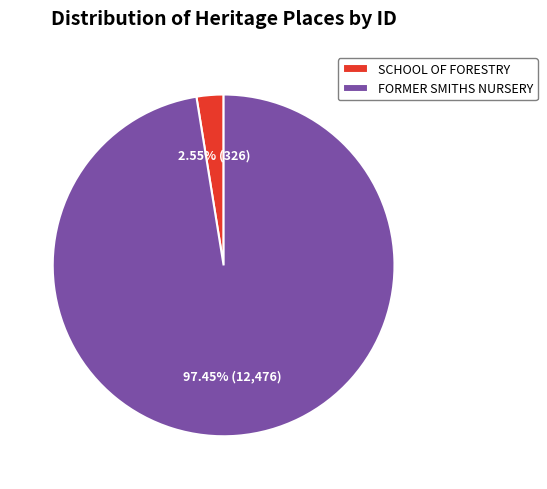

To the nearest percent, what percentage of the pie is FORMER SMITHS NURSERY?

97%